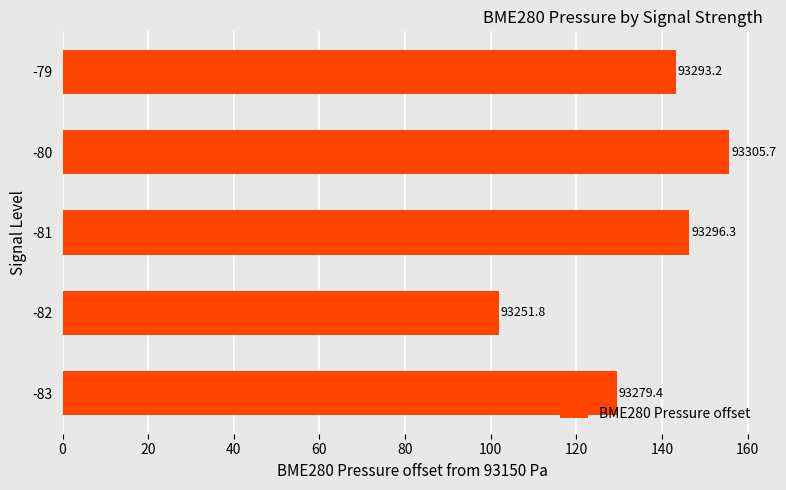

How many bars are there in total?

5